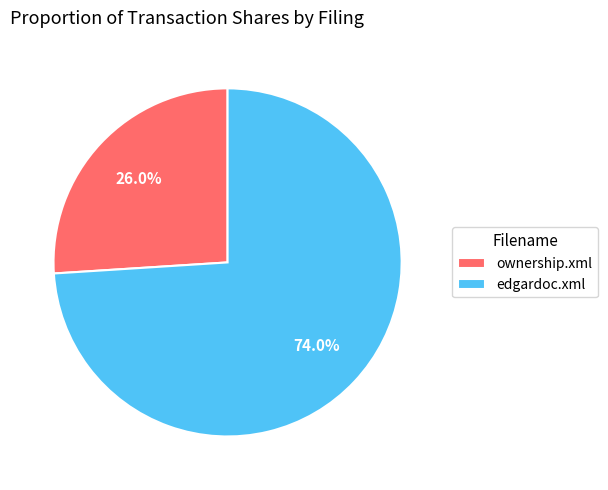

What percentage is the ownership.xml slice, to the nearest percent?

26%